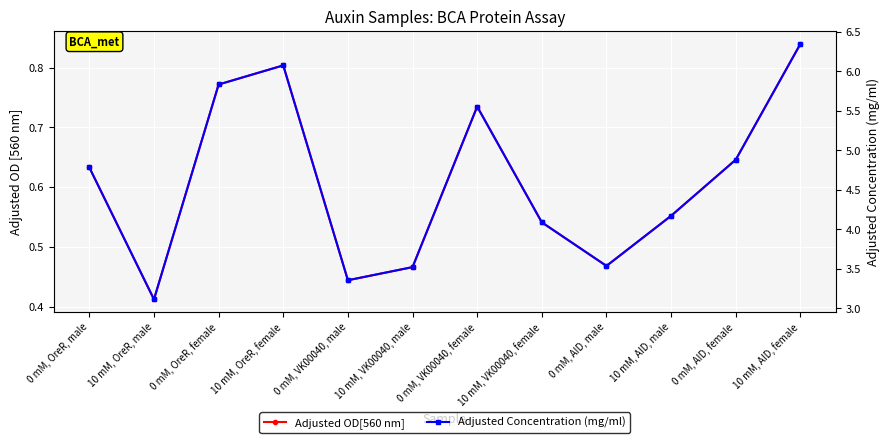

How many lines are shown in the chart?

2